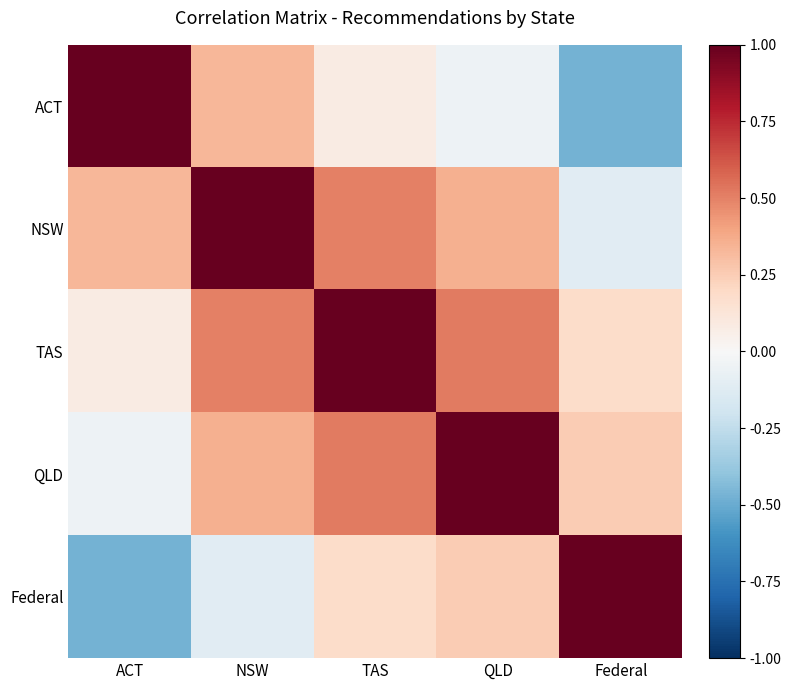

What is the greatest value displayed?

1.0